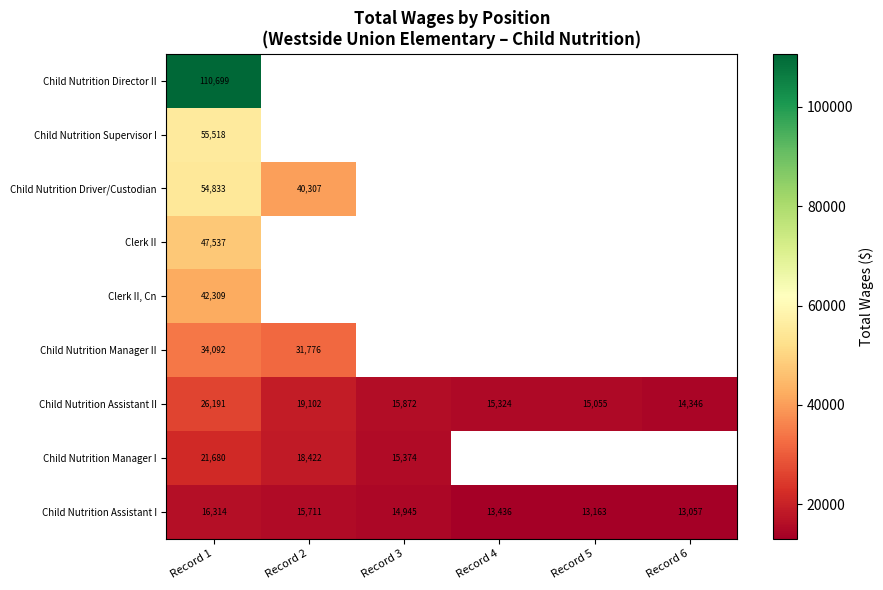

What is the highest value of the Child Nutrition Assistant II series?

26191